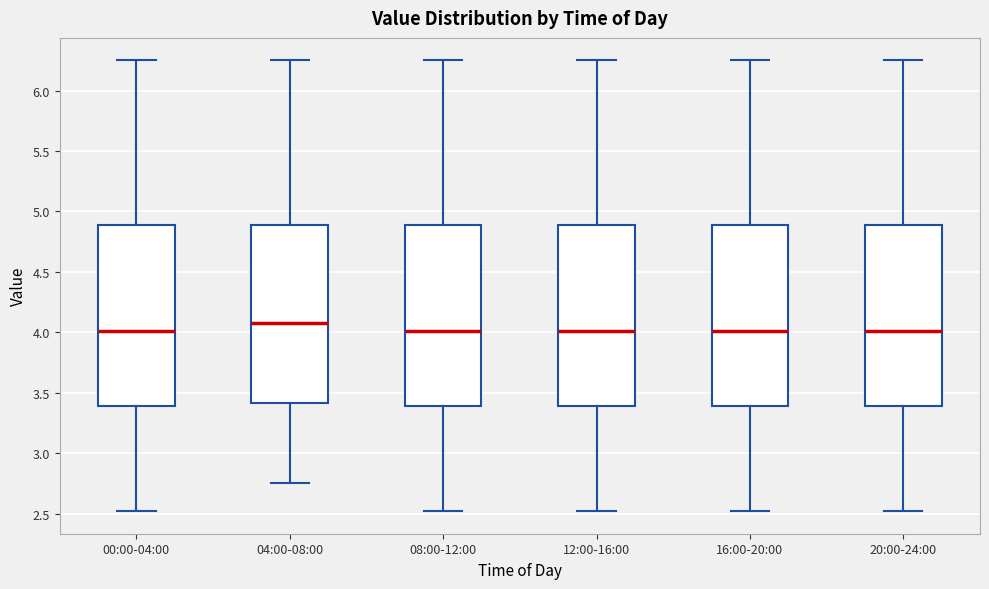

Where is the upper edge of the box for 04:00-08:00 on the y-axis? The values are not printed on the chart, so give them approximately, as read against the axis.

4.90